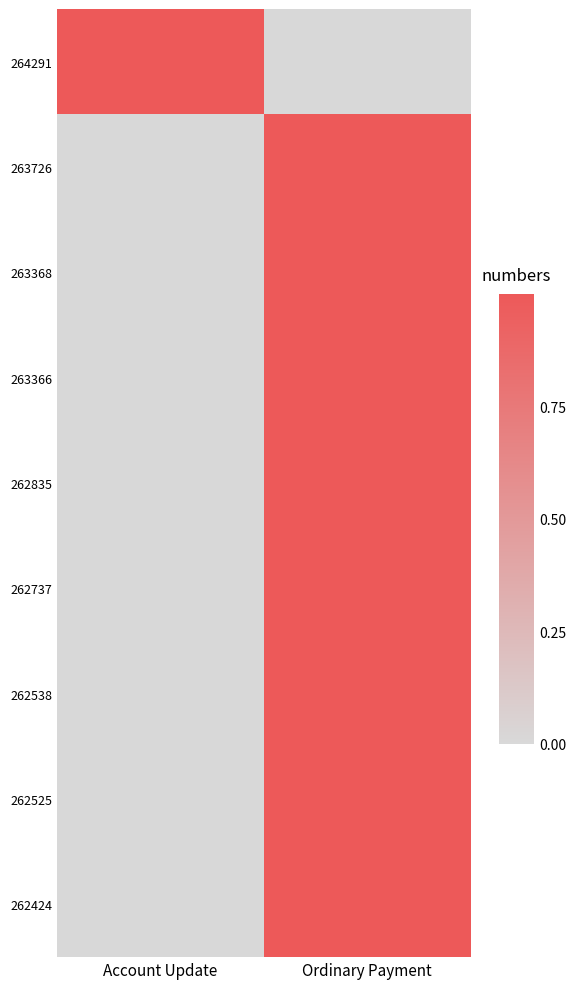

Reading left to right, transcribe all the data shown in this chart.

262424: Account Update=0	Ordinary Payment=1
262525: Account Update=0	Ordinary Payment=1
262538: Account Update=0	Ordinary Payment=1
262737: Account Update=0	Ordinary Payment=1
262835: Account Update=0	Ordinary Payment=1
263366: Account Update=0	Ordinary Payment=1
263368: Account Update=0	Ordinary Payment=1
263726: Account Update=0	Ordinary Payment=1
264291: Account Update=1	Ordinary Payment=0